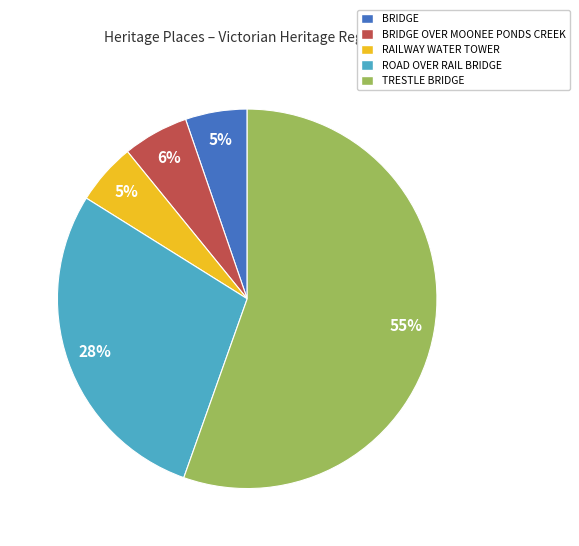

Which has a higher value, ROAD OVER RAIL BRIDGE or BRIDGE?

ROAD OVER RAIL BRIDGE